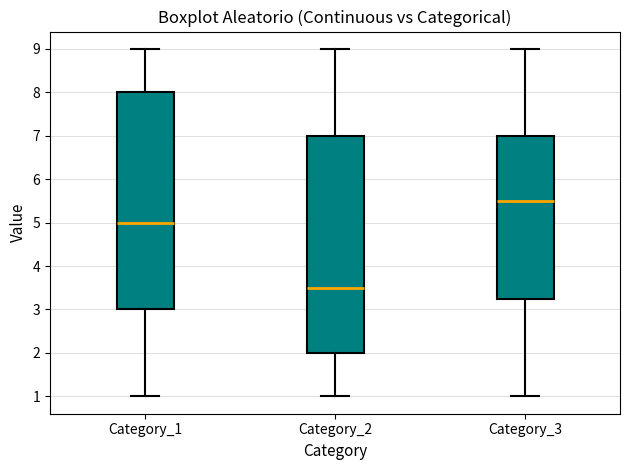

Reading left to right, read every box against the y-axis: the position of its median line, the range the box covers, and the ends of its whiskers. The values are not printed on the chart, so give them approximately, as read against the axis.

Category_1: median 5.0, box 3.0 to 8.0, whiskers 1.0 to 9.0
Category_2: median 3.5, box 2.0 to 7.0, whiskers 1.0 to 9.0
Category_3: median 5.5, box 3.3 to 7.0, whiskers 1.0 to 9.0